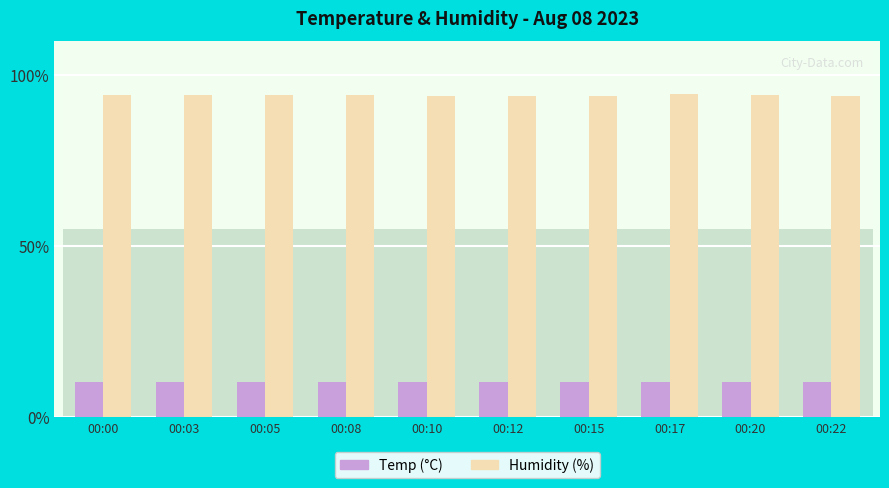

What is the approximate value of Humidity at 00:00?

94.2